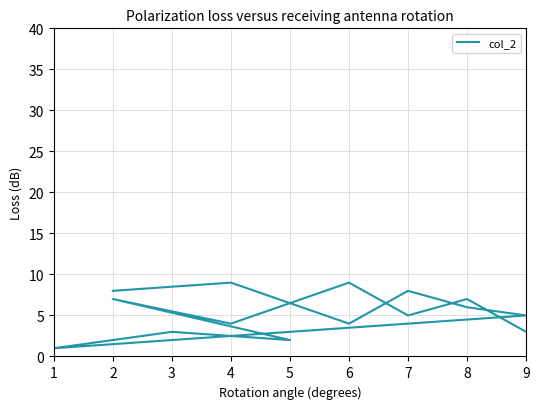

The chart shows a value of 10 at 8. True or false?

False